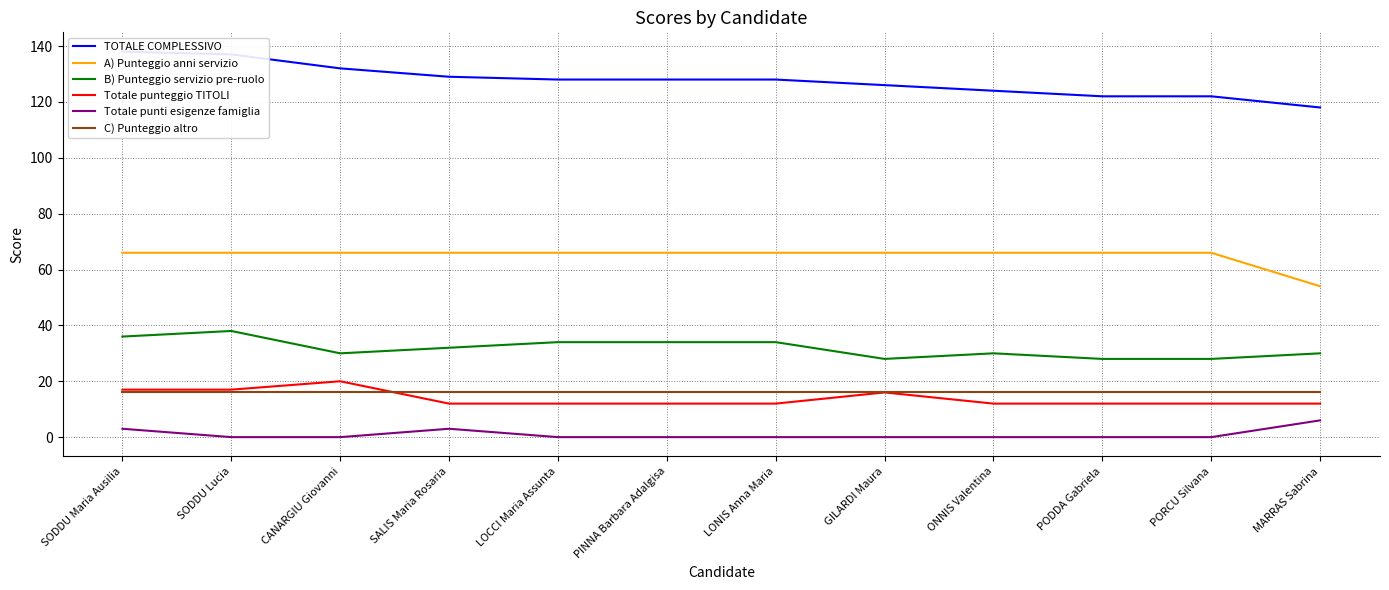

True or false: TOTALE COMPLESSIVO has more than 0 interior local peaks.

False